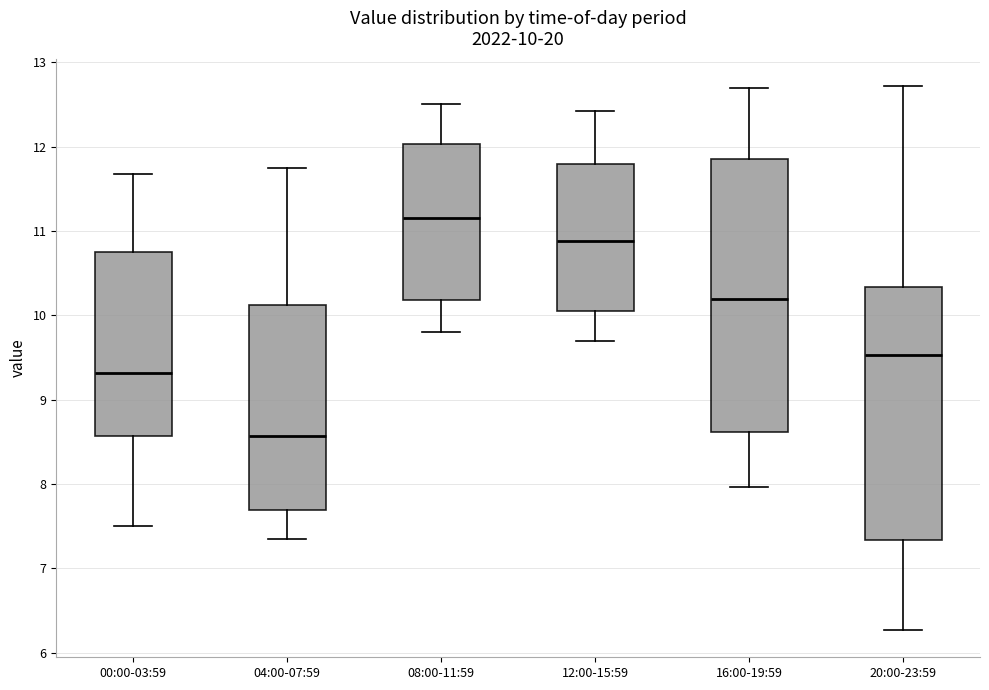

Which box is the tallest, from its lower edge to its upper edge?

16:00-19:59